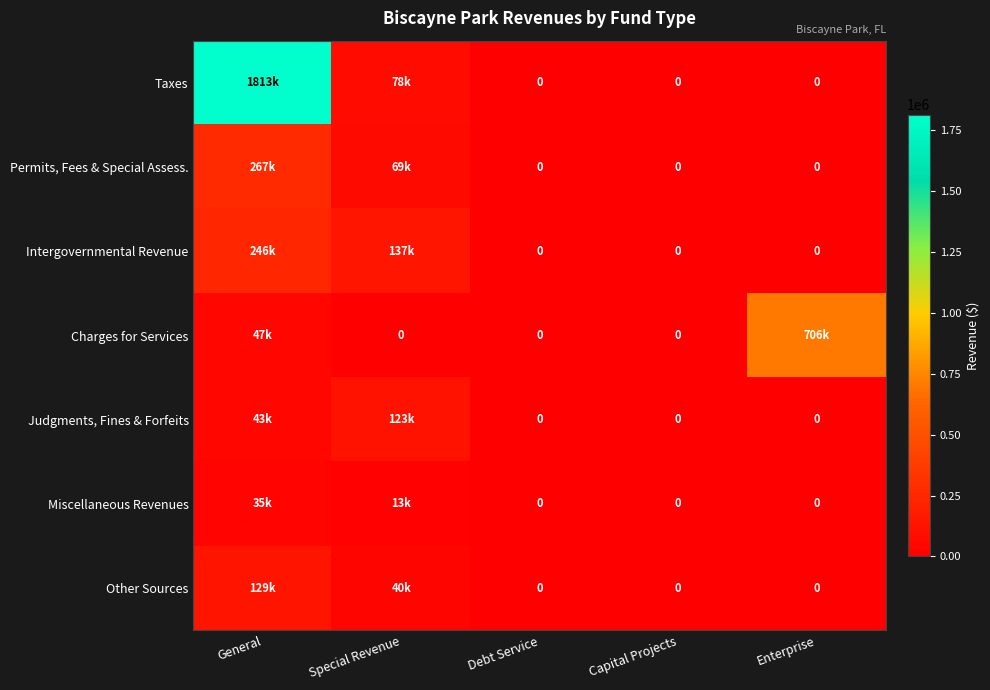

What is the sum of the Miscellaneous Revenues values at Enterprise and General?

35148